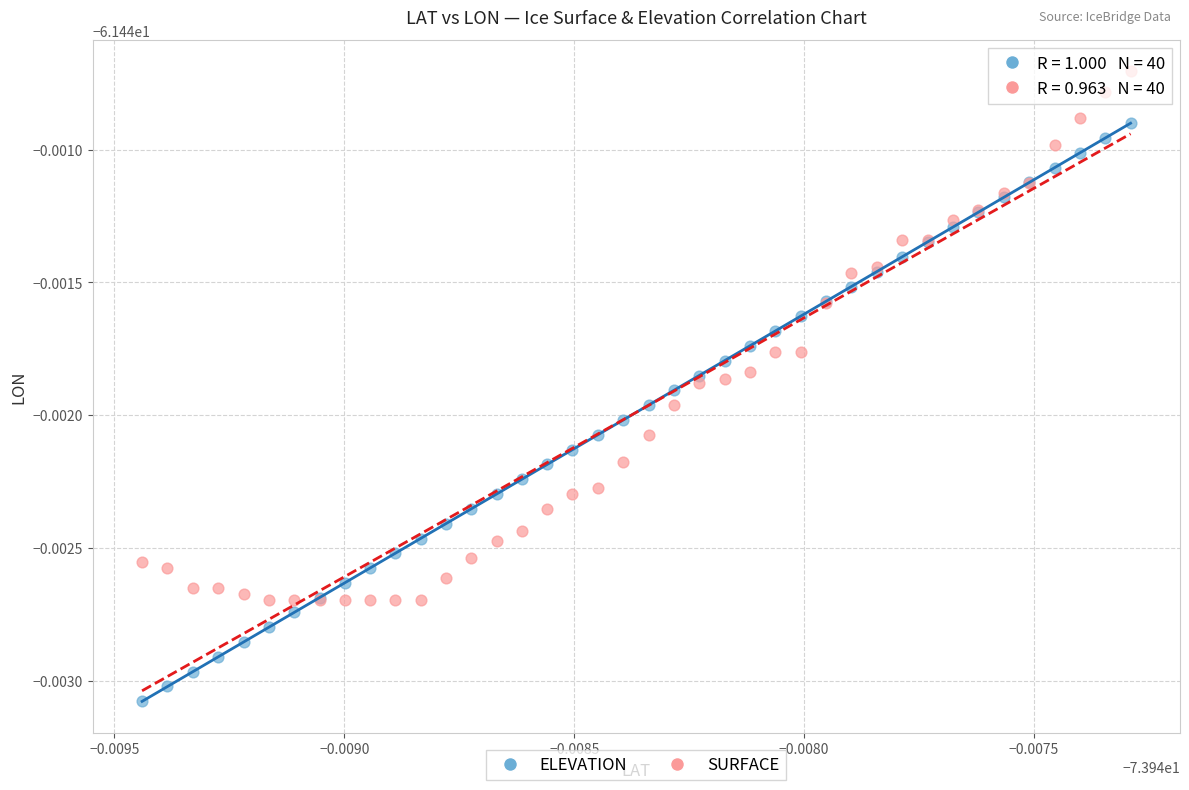

Which series reaches the maximum Y coordinate?

SURFACE